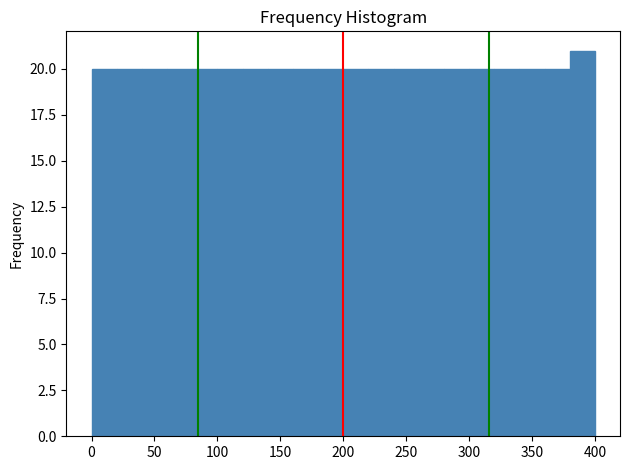

Reading left to right, list every bar in this chart as the range it spans on the x-axis followed by its height. The values are not printed on the chart, so give them approximately, as read against the axis.

0 to 20: 20
20 to 40: 20
40 to 60: 20
60 to 80: 20
80 to 100: 20
100 to 120: 20
120 to 140: 20
140 to 160: 20
160 to 180: 20
180 to 200: 20
200 to 220: 20
220 to 240: 20
240 to 260: 20
260 to 280: 20
280 to 300: 20
300 to 320: 20
320 to 340: 20
340 to 360: 20
360 to 380: 20
380 to 400: 21